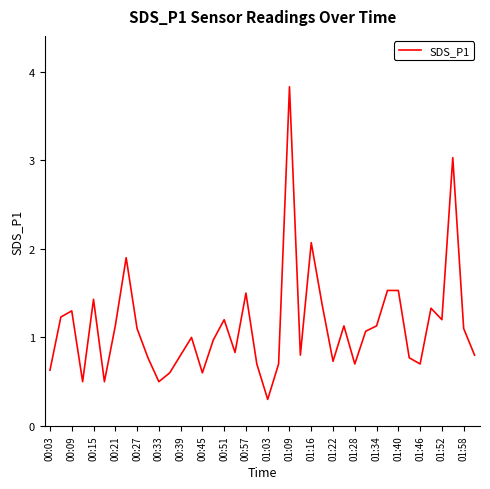

What is the minimum value shown in the chart?

0.3